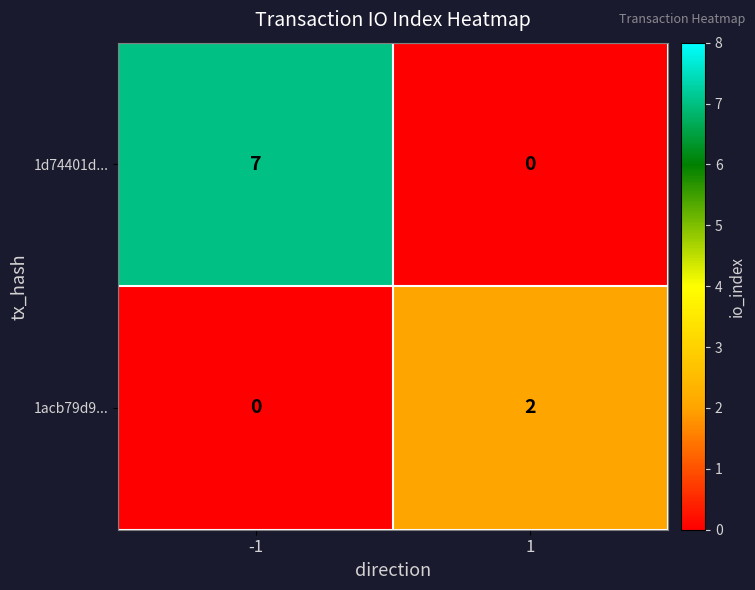

What is the sum of the 1d74401d... values at 1 and -1?

7